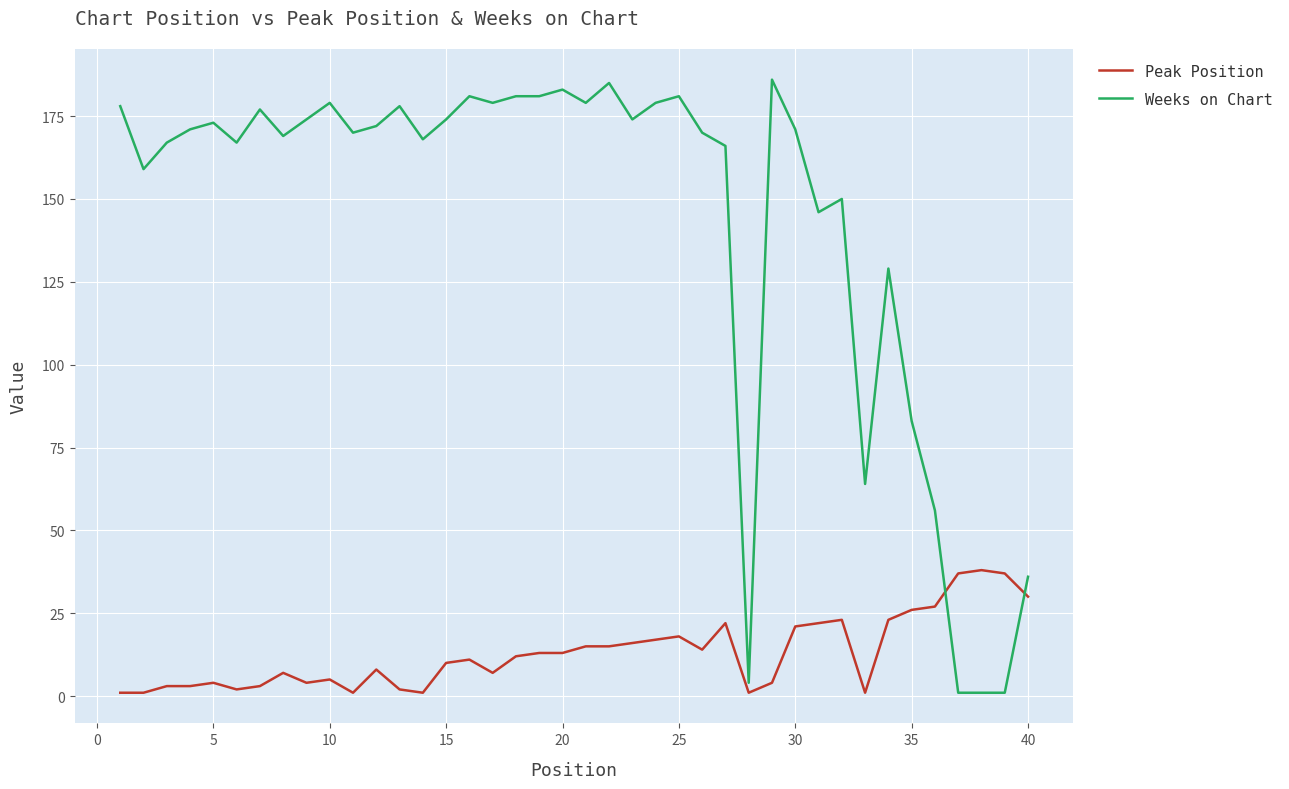

Which series ends up on top after the final intersection of Weeks on Chart and Peak Position?

Weeks on Chart